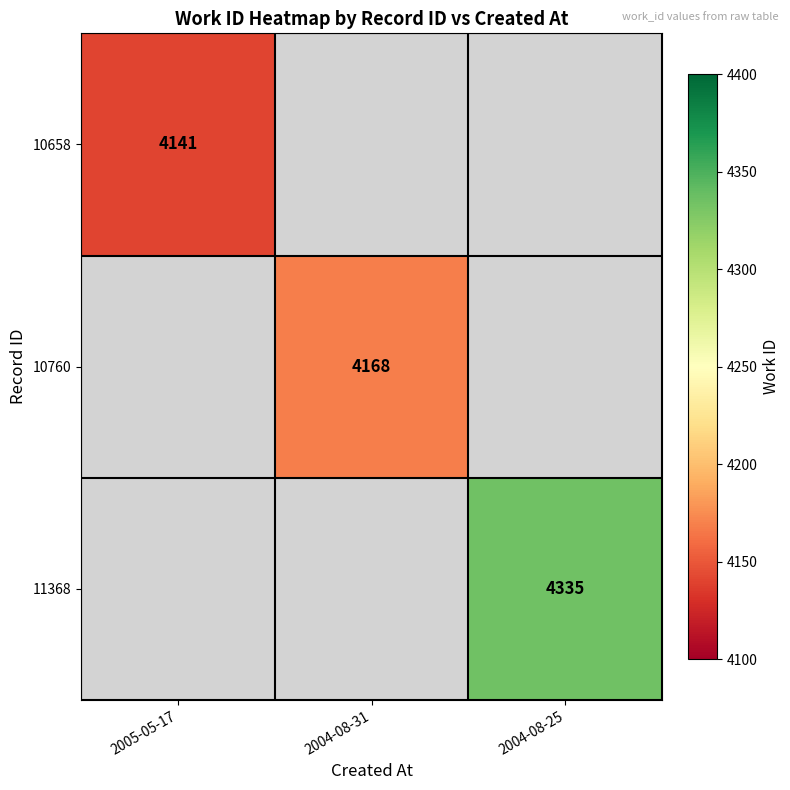

The 10658 series shows 4141 at 2005-05-17. True or false?

True